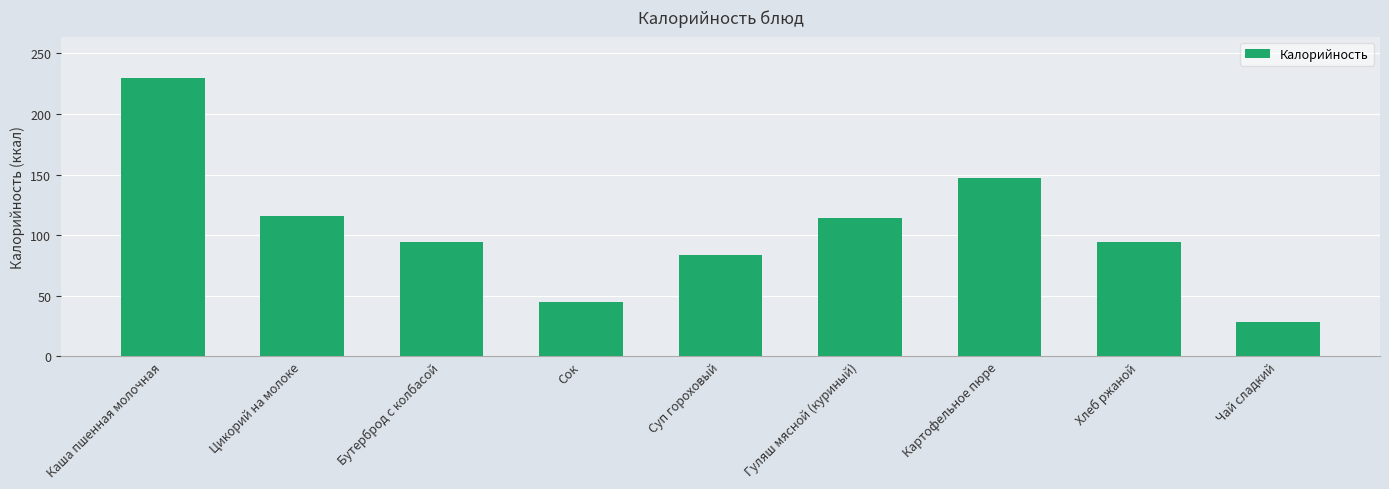

What is the label of the 1st bar from the right?

Чай сладкий